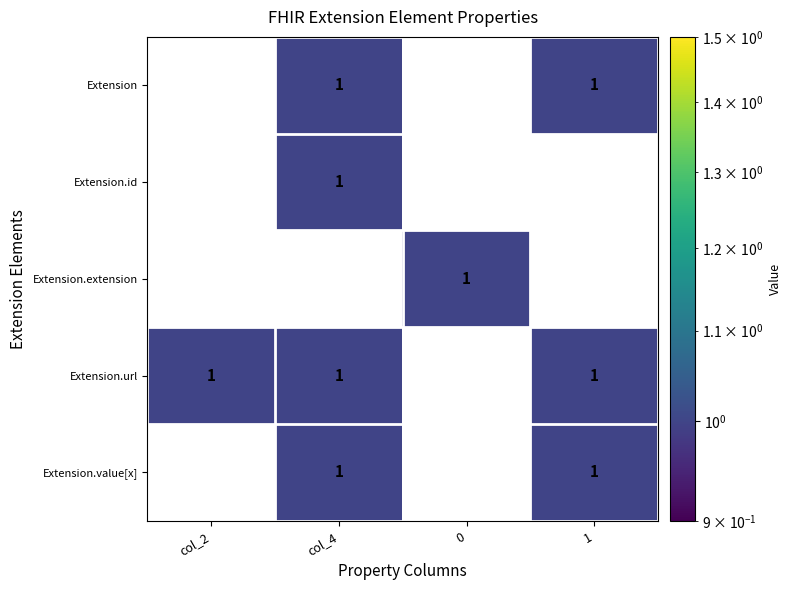

Which category has the highest value in the Extension.id series?

col_4